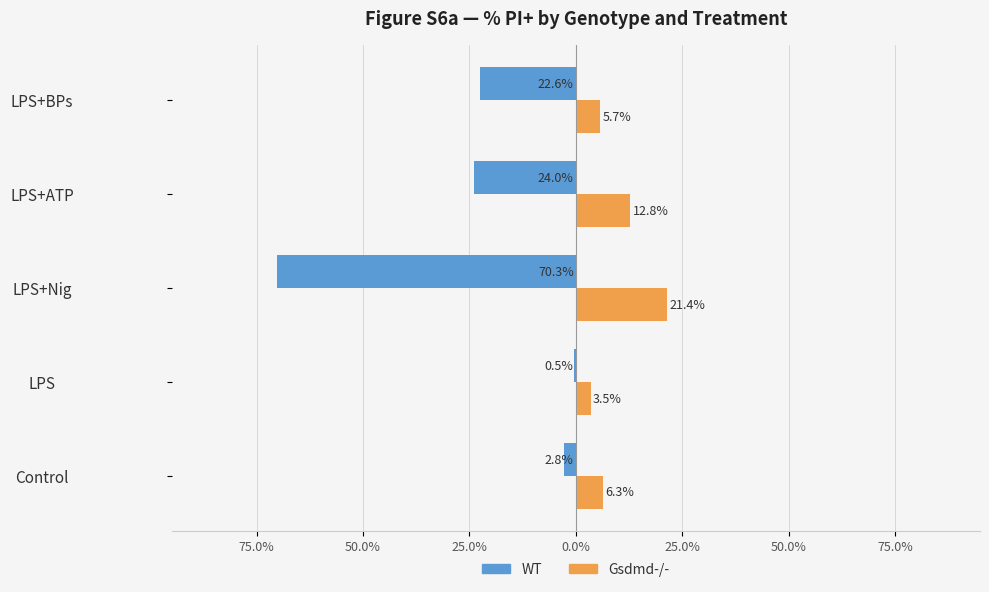

What is the value of the Gsdmd-/- bar at the 3rd from the left?

21.4